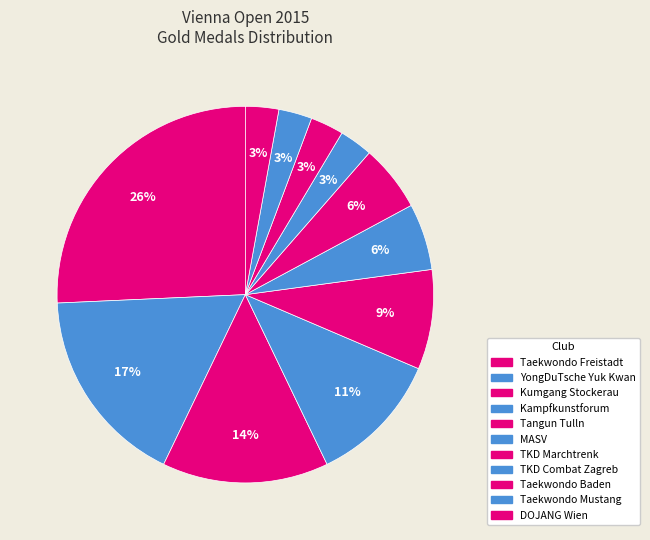

True or false: Tangun Tulln accounts for 1% of the total.

False